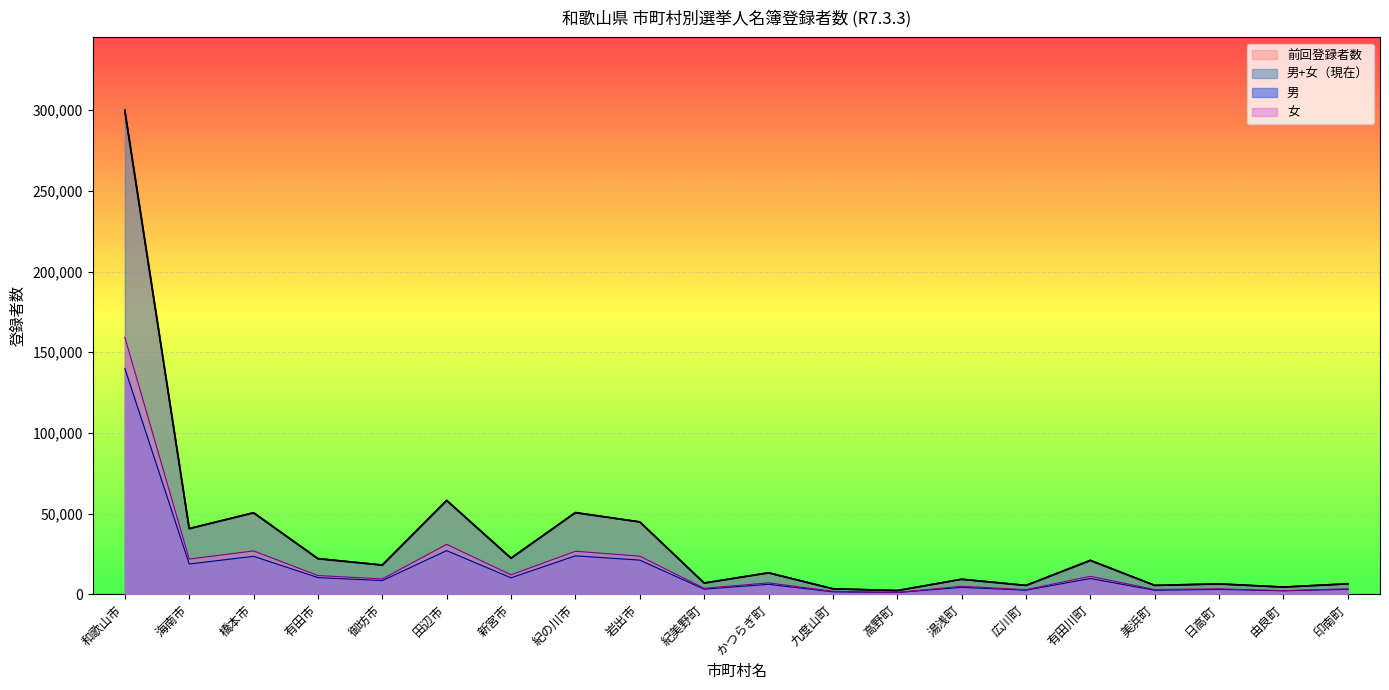

The value of 男 at 印南町 is 3085. True or false?

True